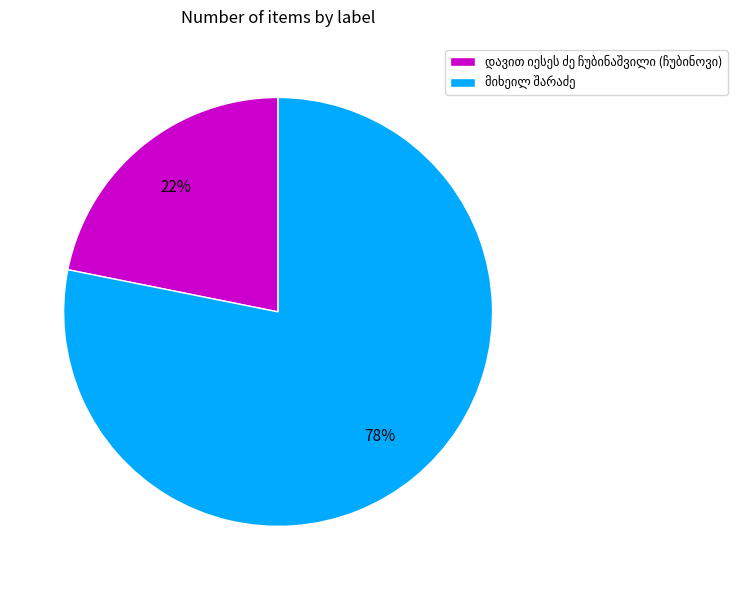

Count the number of slices in the pie.

2